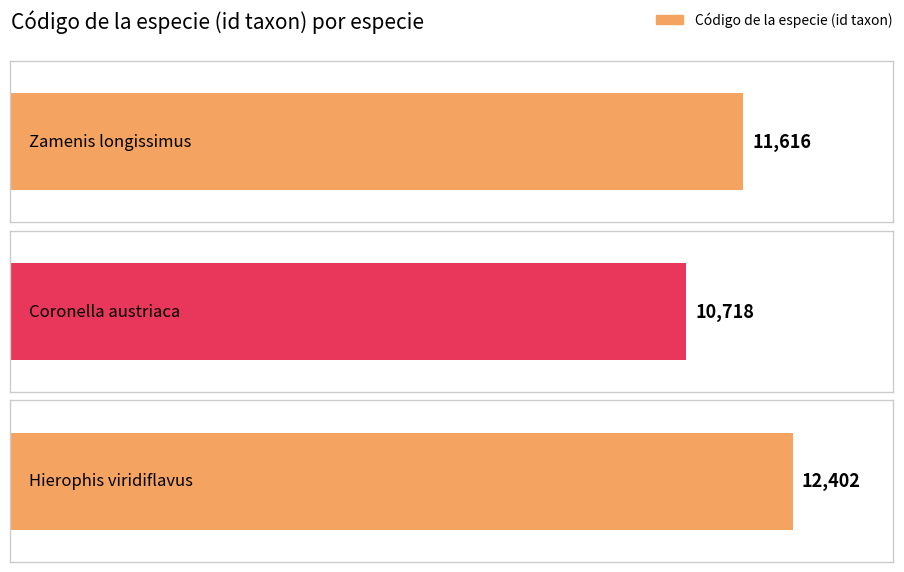

Approximately how many times larger is the value at Hierophis viridiflavus compared to Zamenis longissimus?

1.1